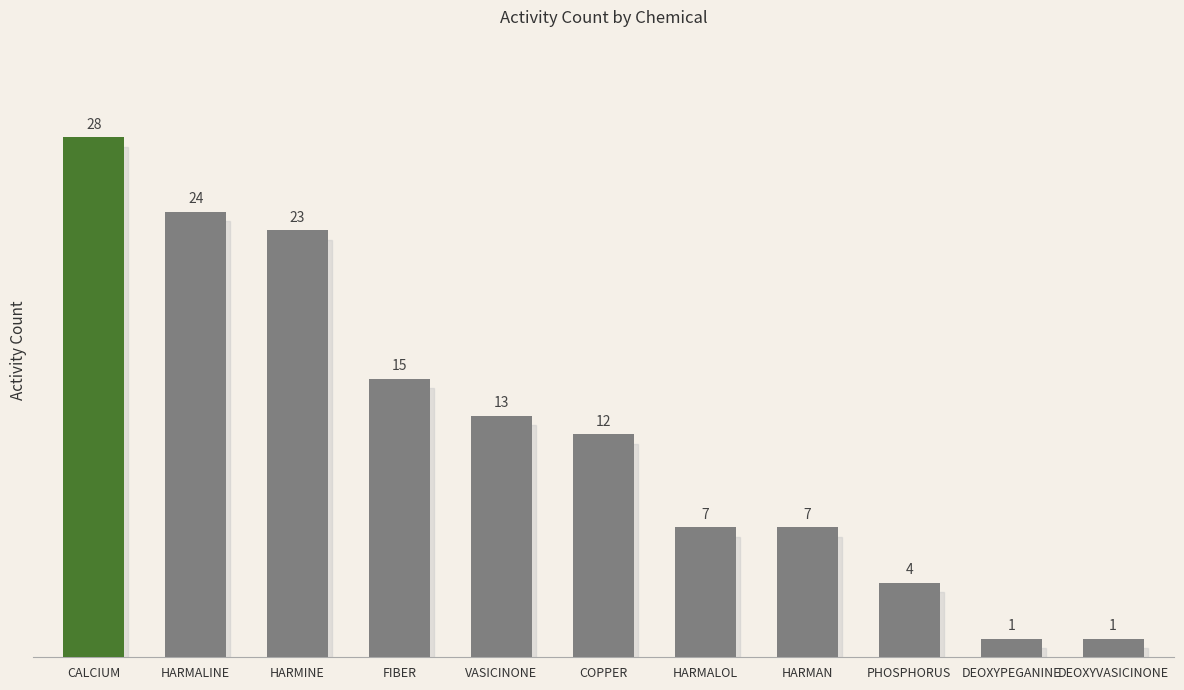

Is it true that the value at HARMINE is 23?

True